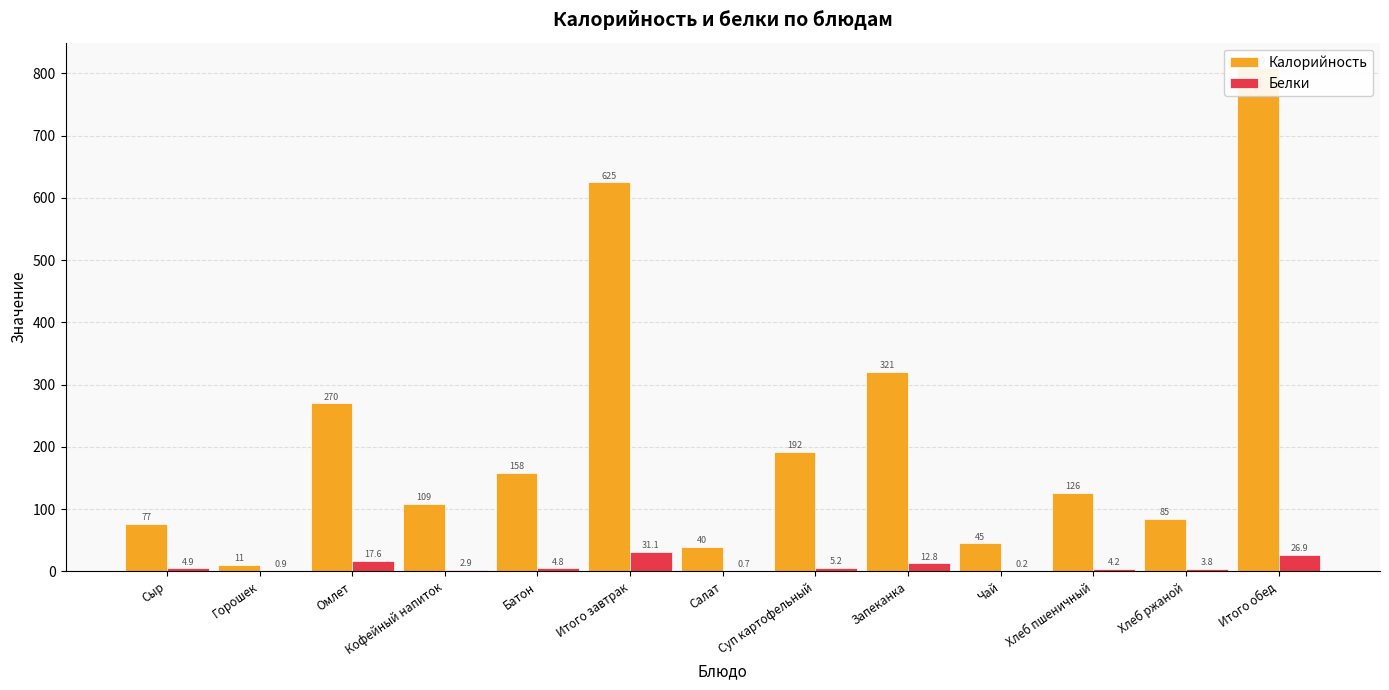

Rank the categories by Белки value from lowest to highest.

Чай, Салат, Горошек, Кофейный напиток, Хлеб ржаной, Хлеб пшеничный, Батон, Сыр, Суп картофельный, Запеканка, Омлет, Итого обед, Итого завтрак